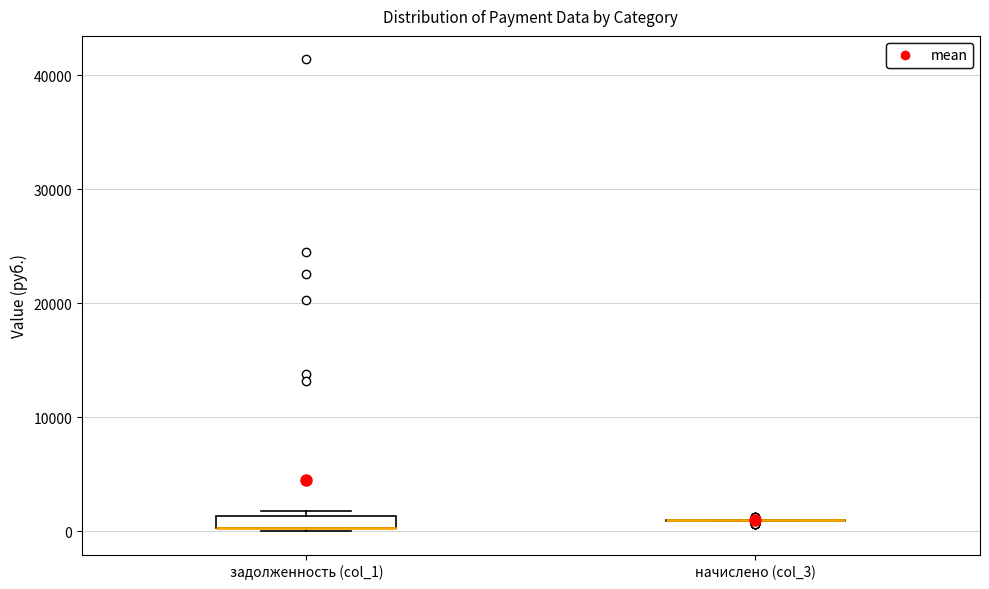

Where is the lower edge of the box for задолженность (col_1) on the y-axis? The values are not printed on the chart, so give them approximately, as read against the axis.

0